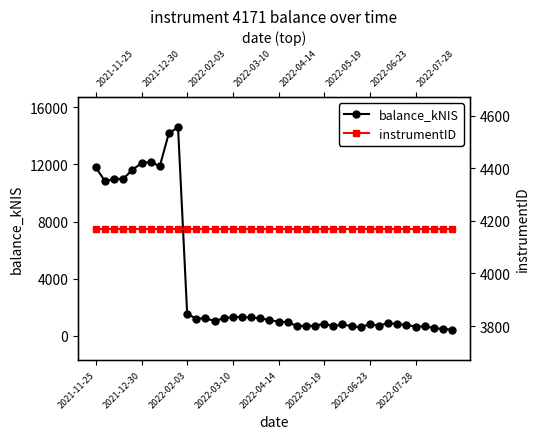

Is it true that balance_kNIS equals 417.2 at 39?

True